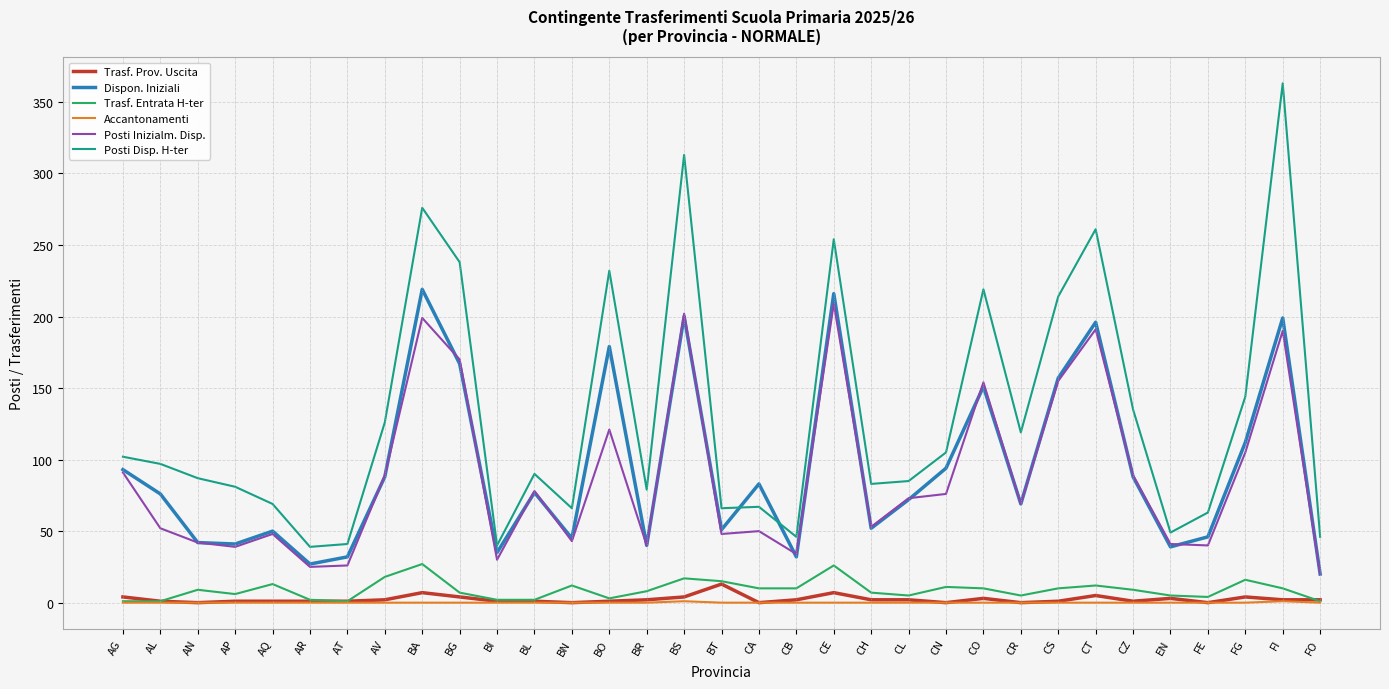

At which label does Dispon. Iniziali first exceed 76?

AG